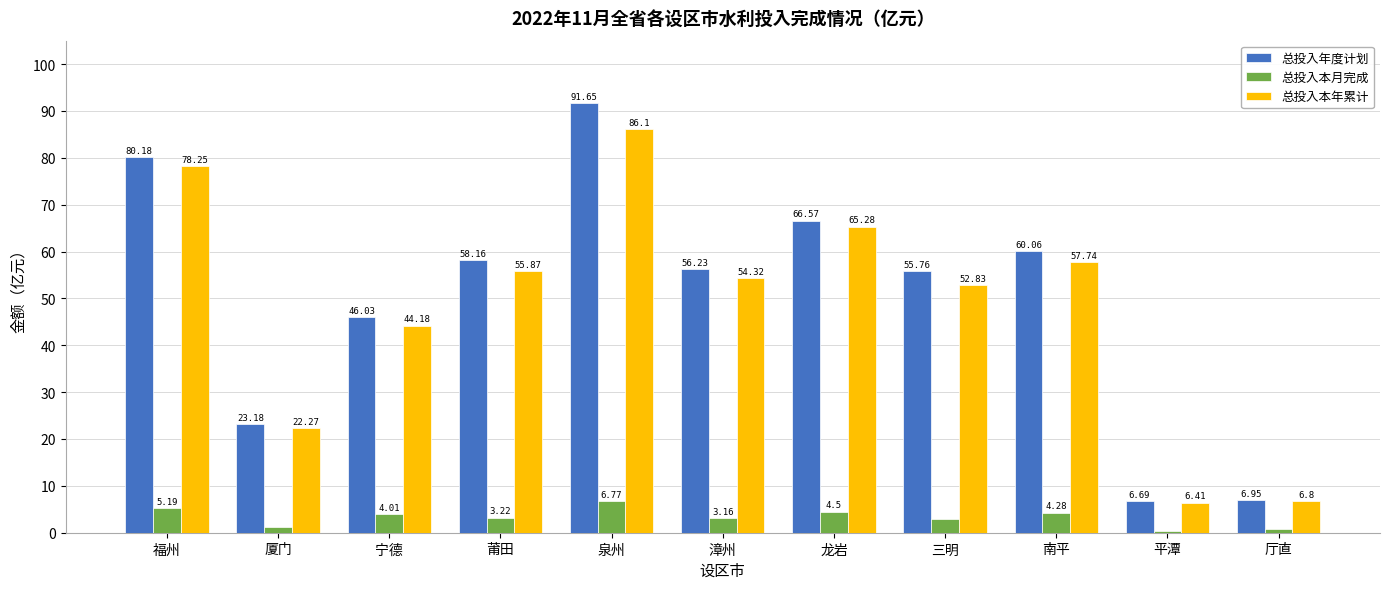

At which category does the chart reach its peak across all series?

泉州